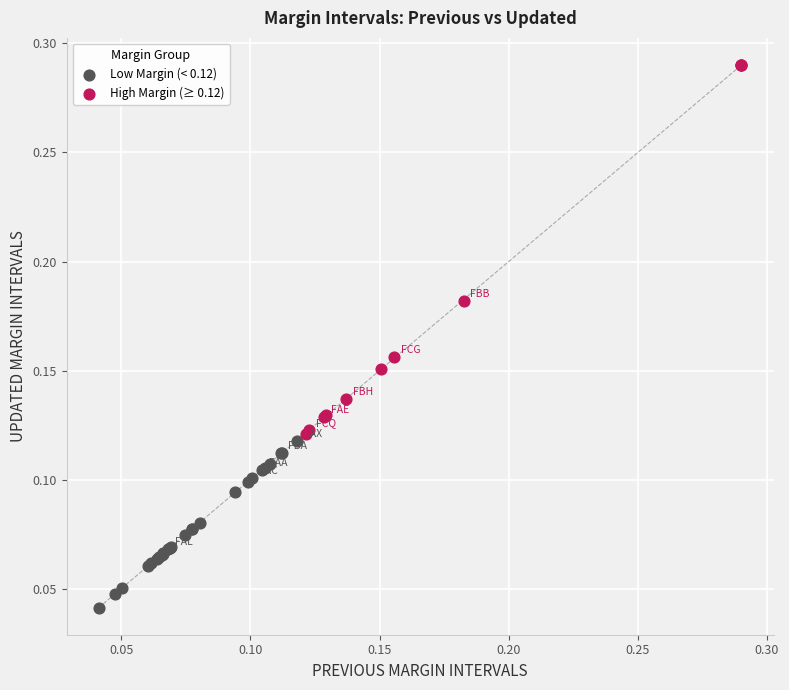

Which series has the widest spread of Y values?

High Margin (≥ 0.12)